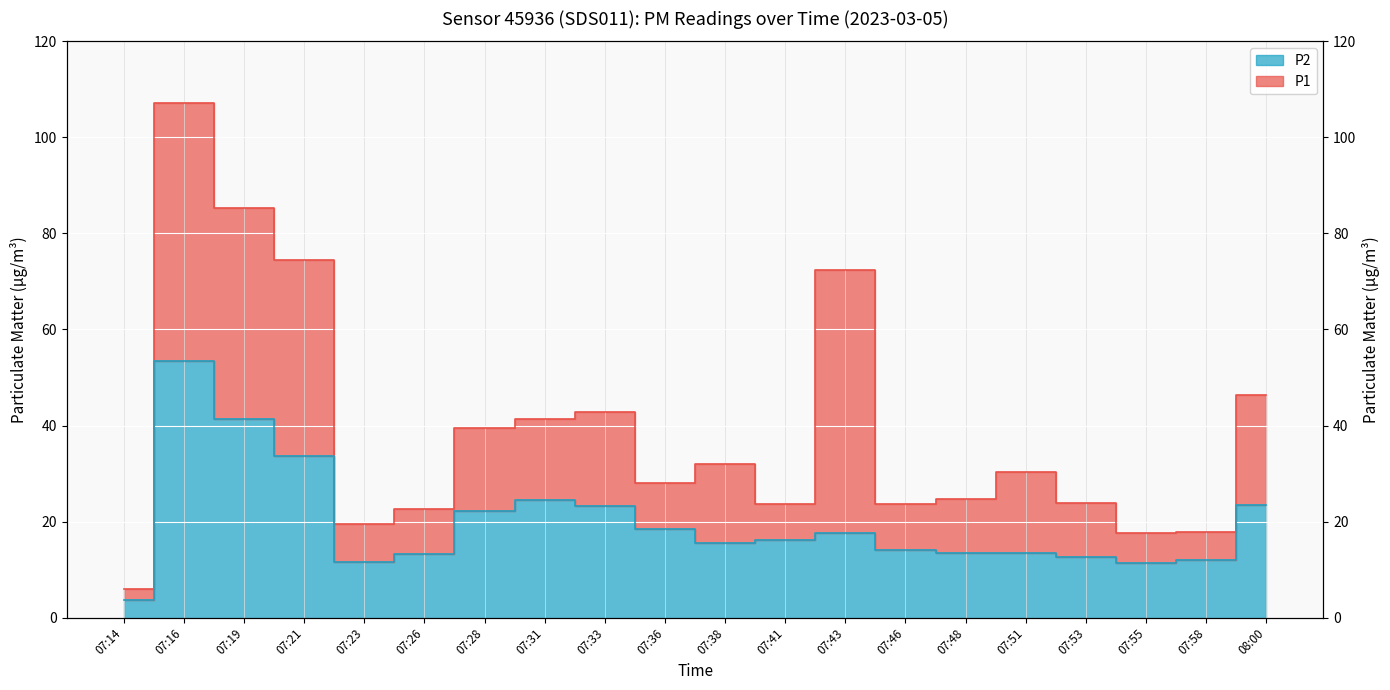

What is the label of the 13th point from the left?

07:43